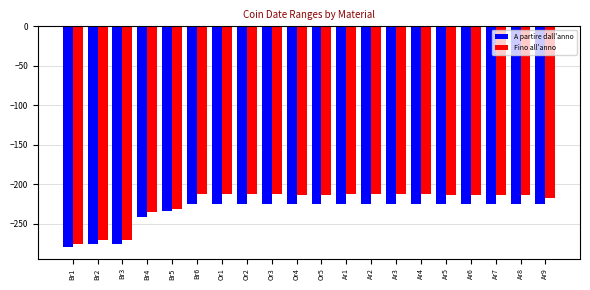

True or false: Fino all'anno has a value of -214 at Or4.

True